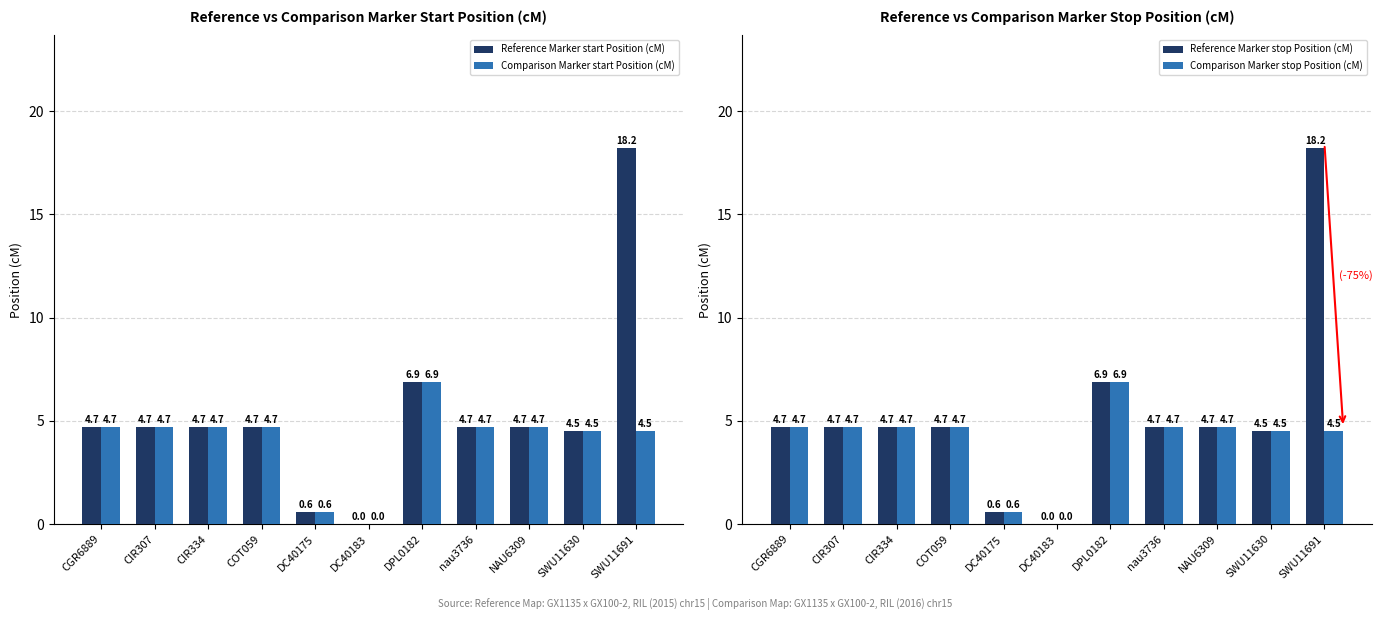

How many data points does each series have?

11